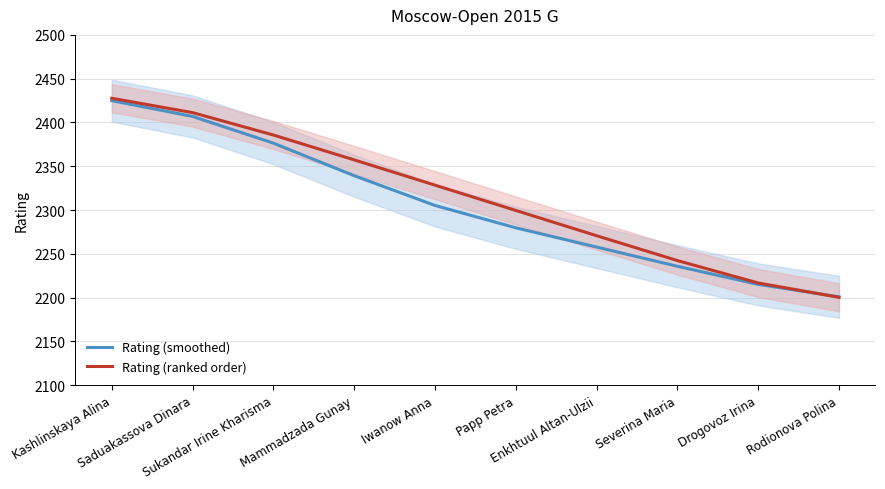

True or false: Rating (ranked order) and Rating (smoothed) intersect in this chart.

True